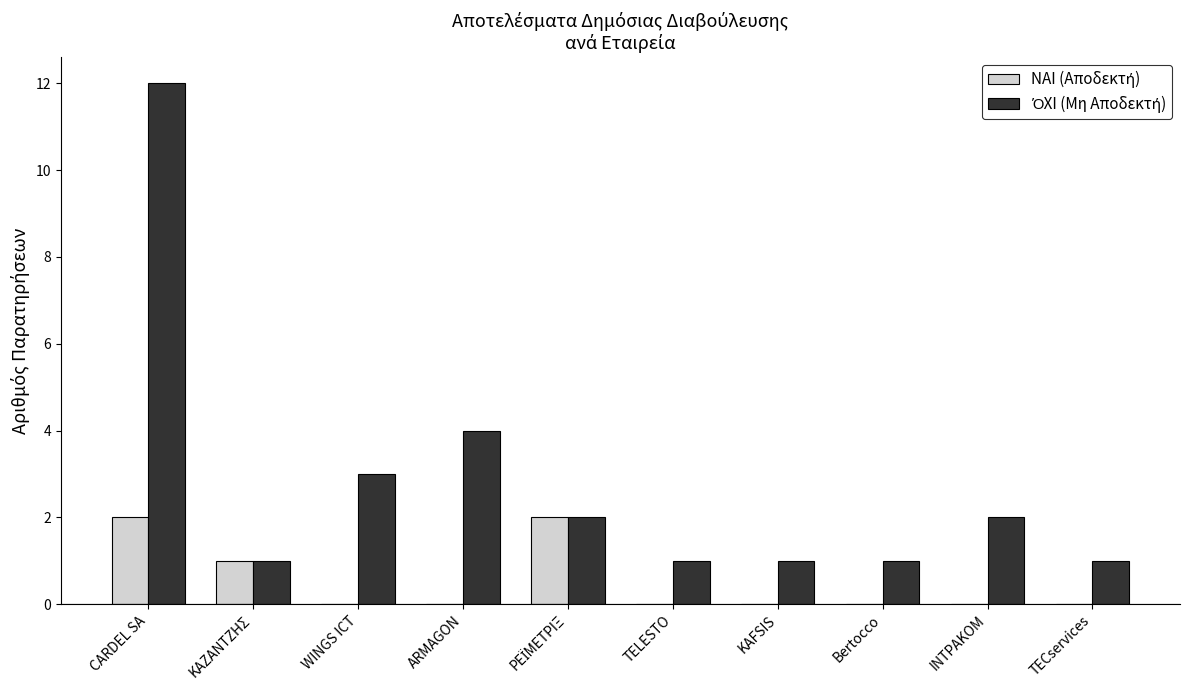

Which category has the highest value across all series?

CARDEL SA